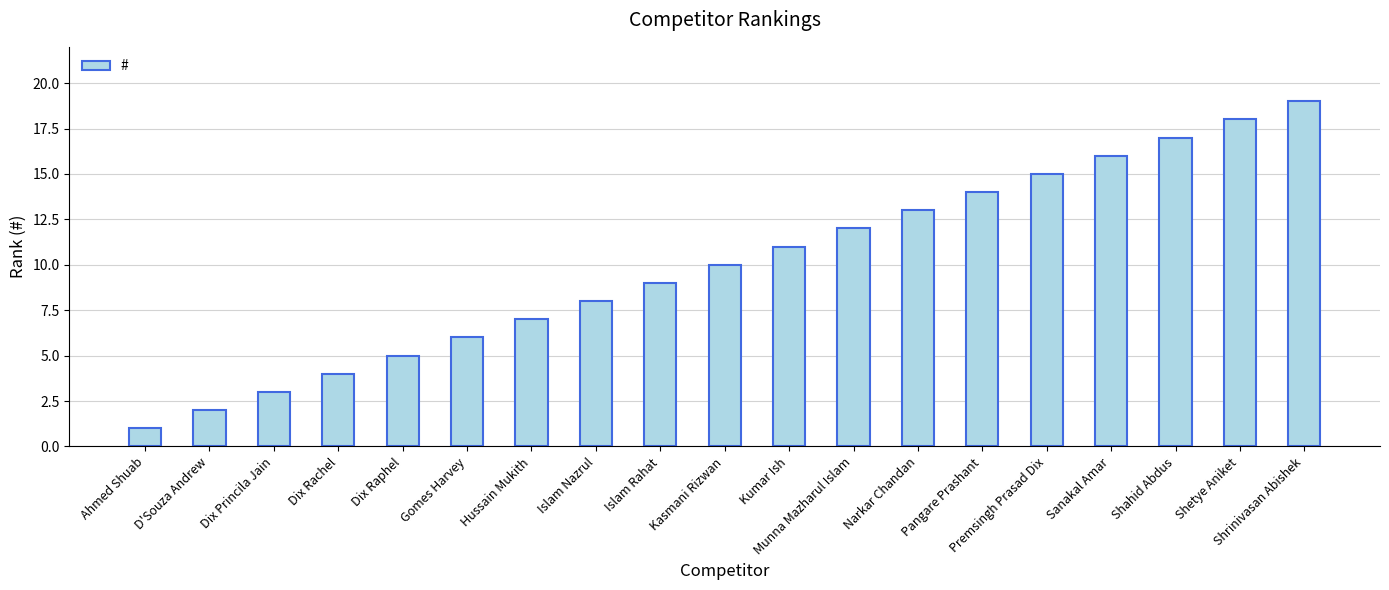

True or false: the data shows 2 at D'Souza Andrew.

True